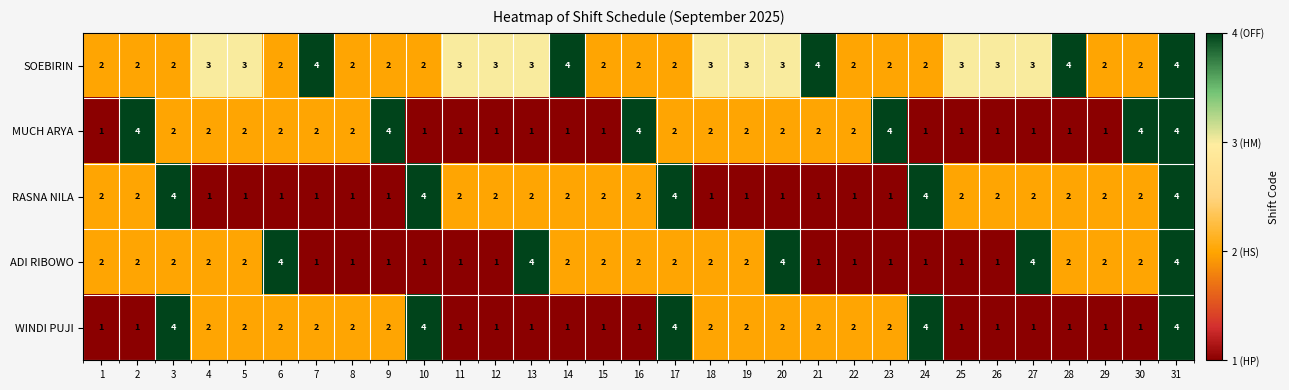

True or false: WINDI PUJI has a value of 2 at 22.

True